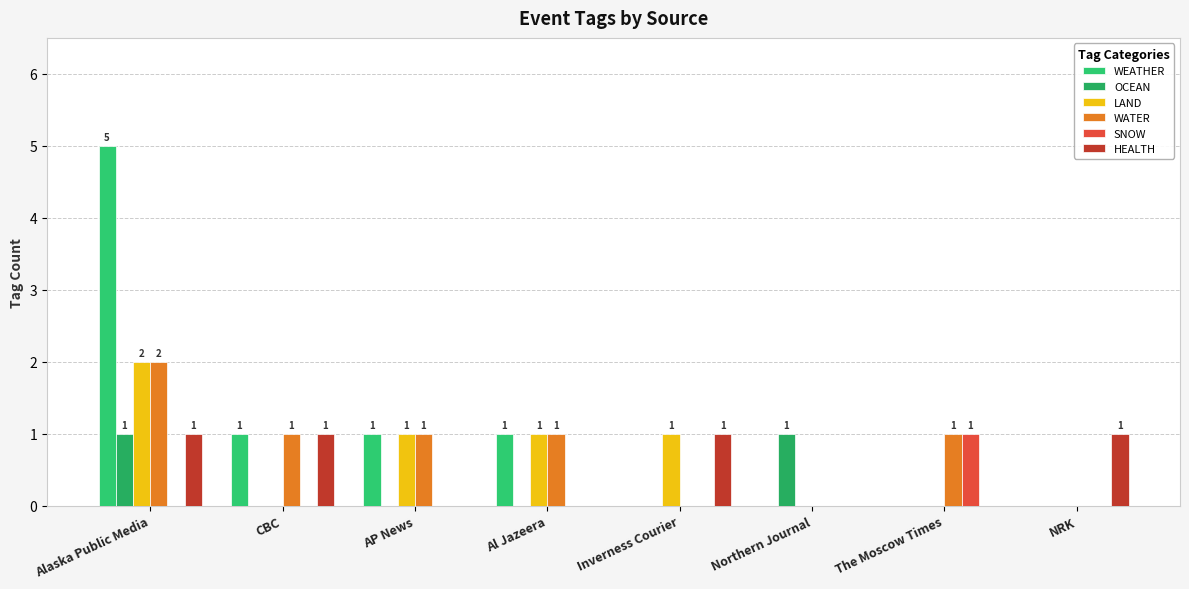

How many groups of bars are there?

8